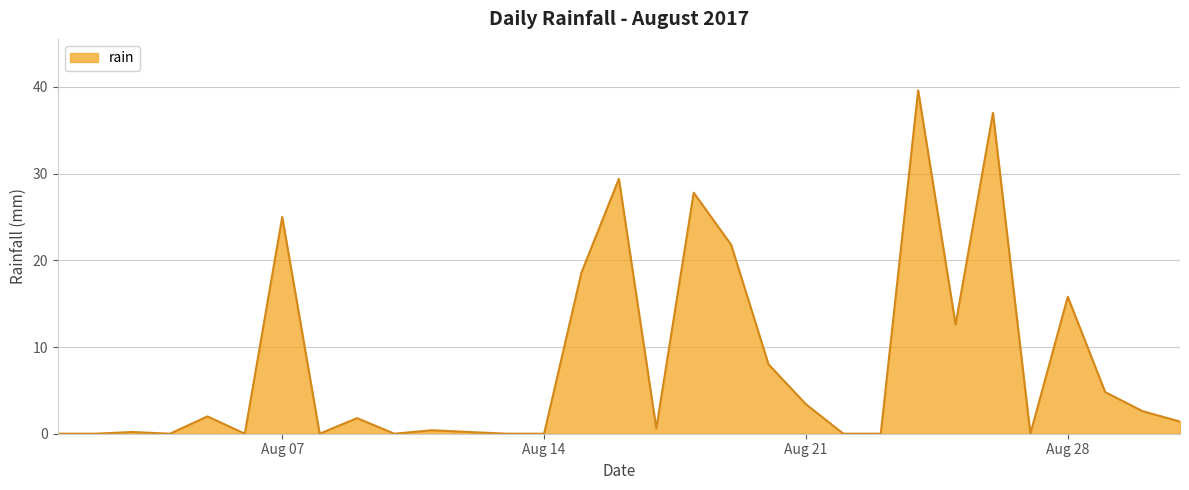

What is the average value?

8.2